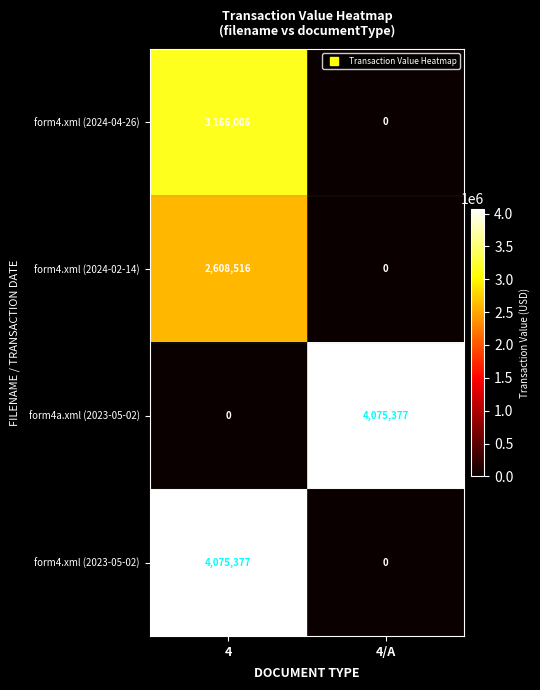

What is the difference between the highest and lowest values at 4/A?

4075377